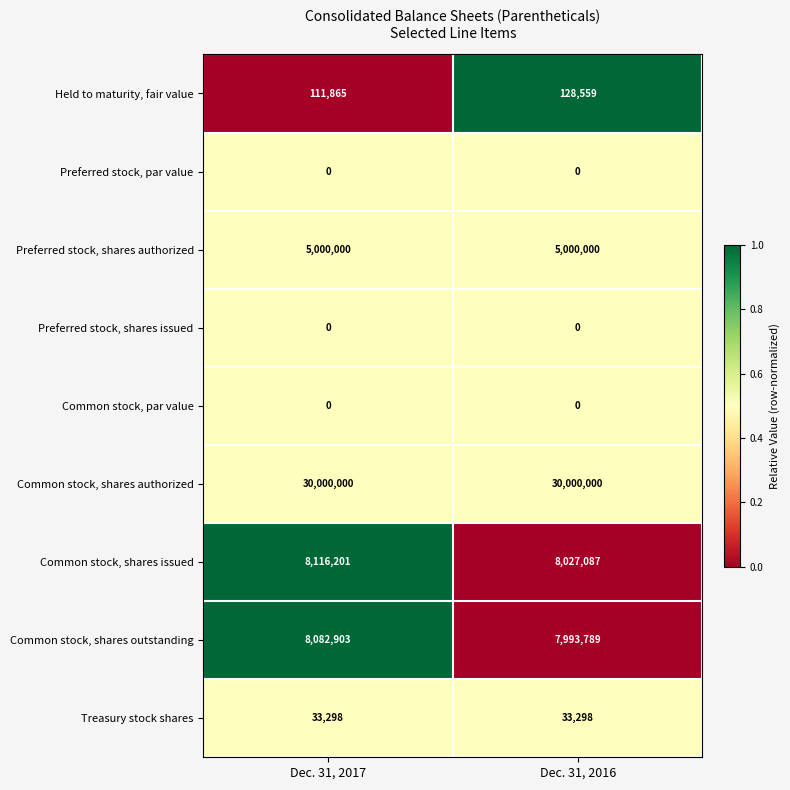

What is the total value across all series at Dec. 31, 2017?

51344267